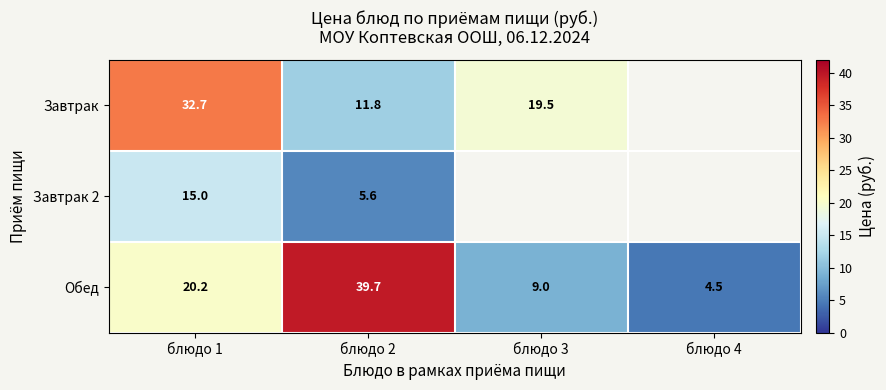

What is the average value of the Обед series?

18.4